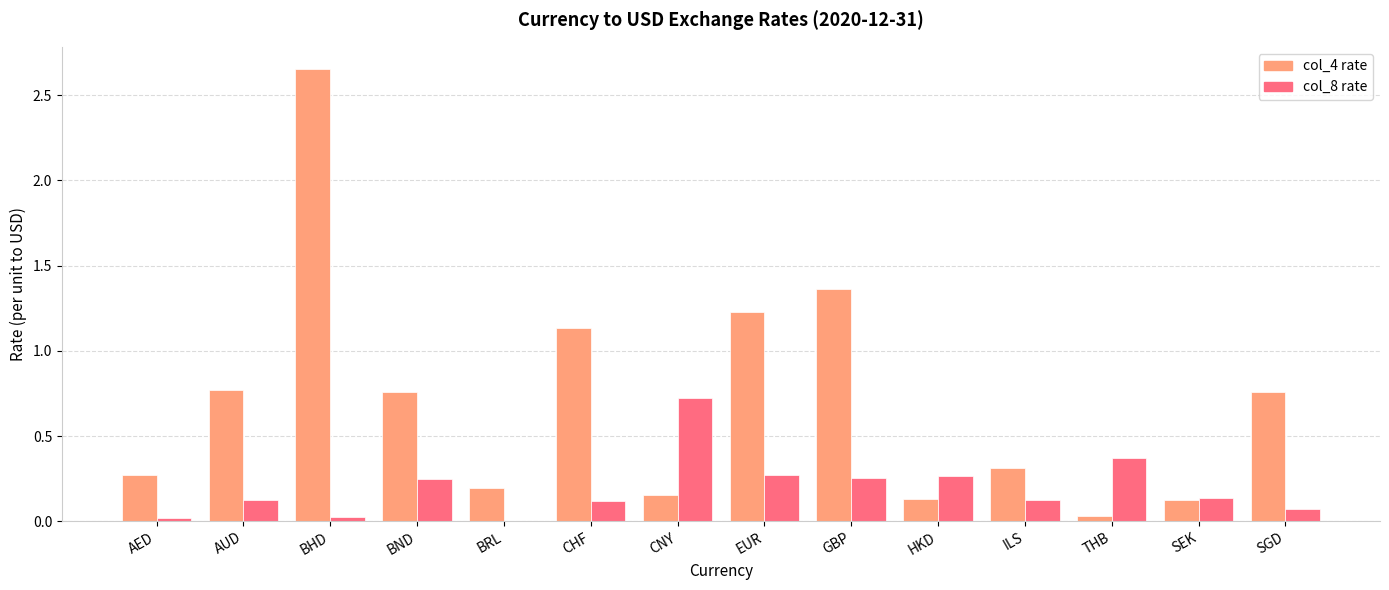

At which category is the sum across all series the highest?

BHD